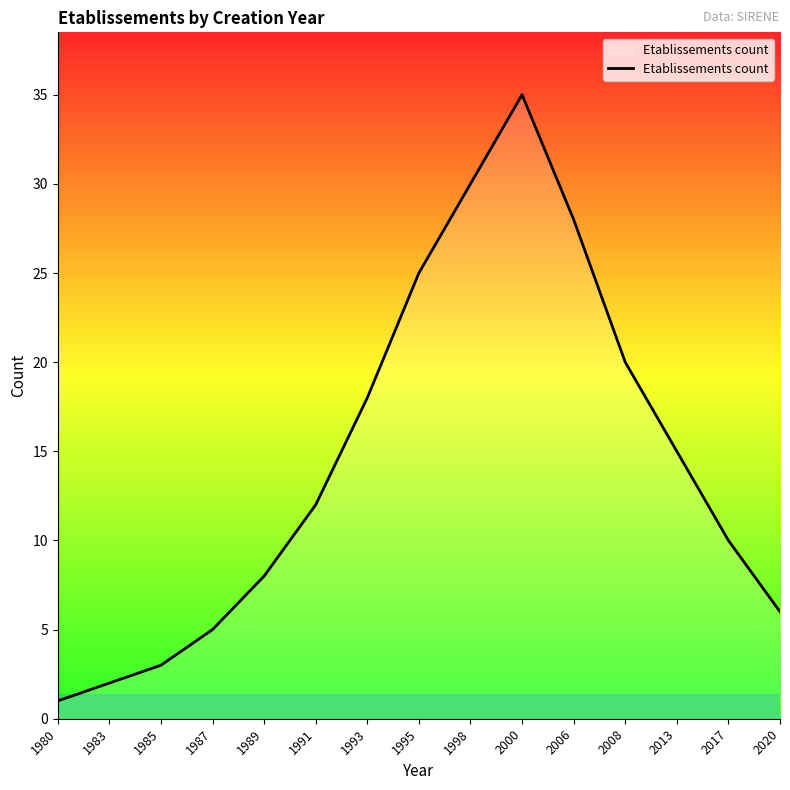

What is the maximum value shown in the chart?

35